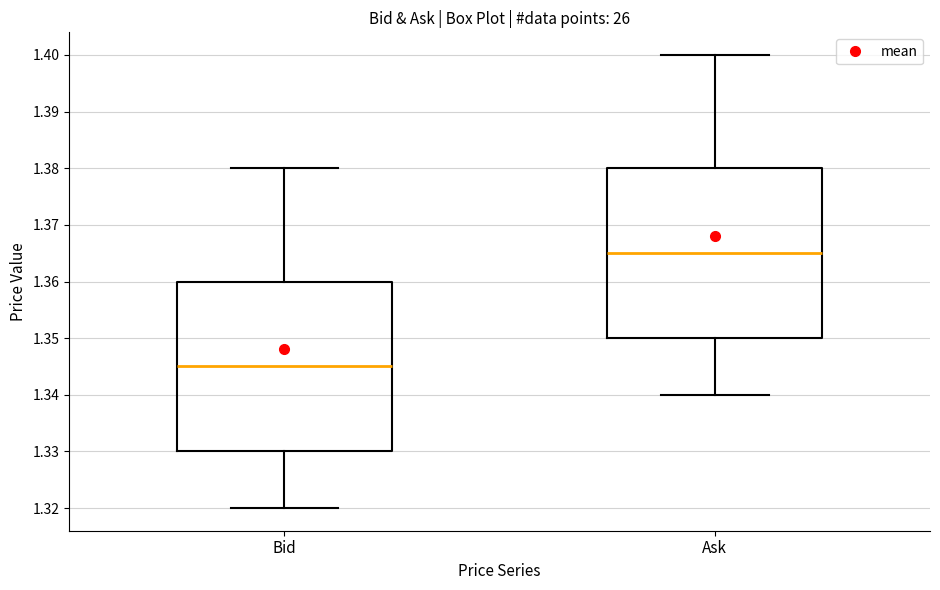

Where is the lower edge of the box for Bid on the y-axis? The values are not printed on the chart, so give them approximately, as read against the axis.

1.330